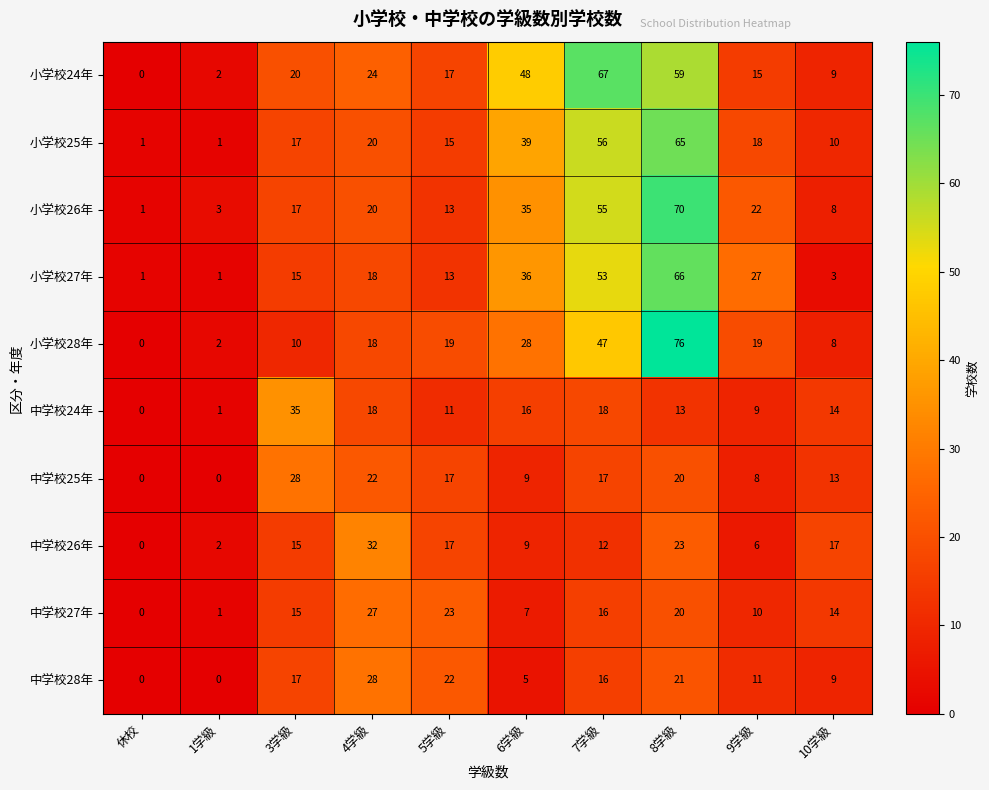

True or false: 小学校27年 has a value of 66 at 8学級.

True